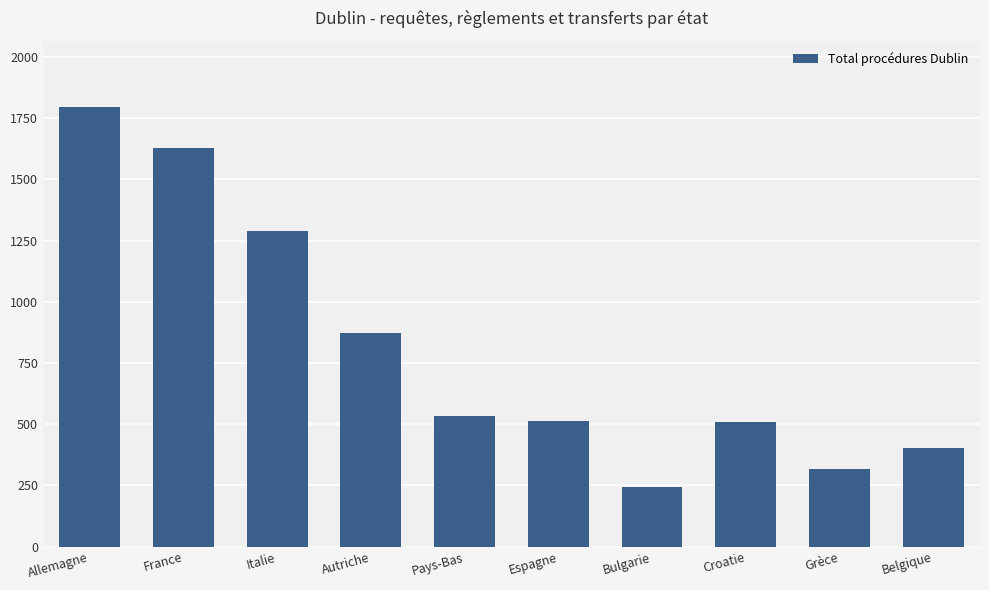

At which label is the value closest to 1020?

Autriche